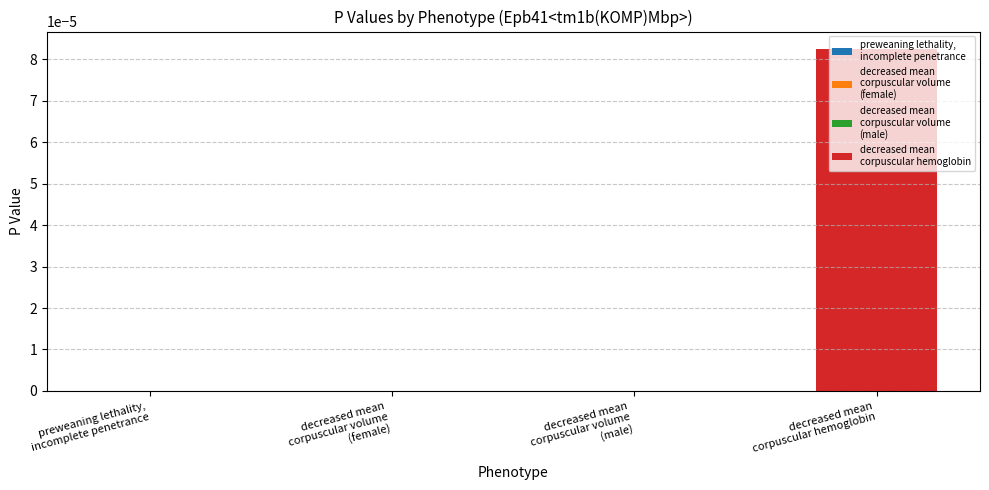

True or false: the data shows 0.0 at preweaning lethality,
incomplete penetrance.

False